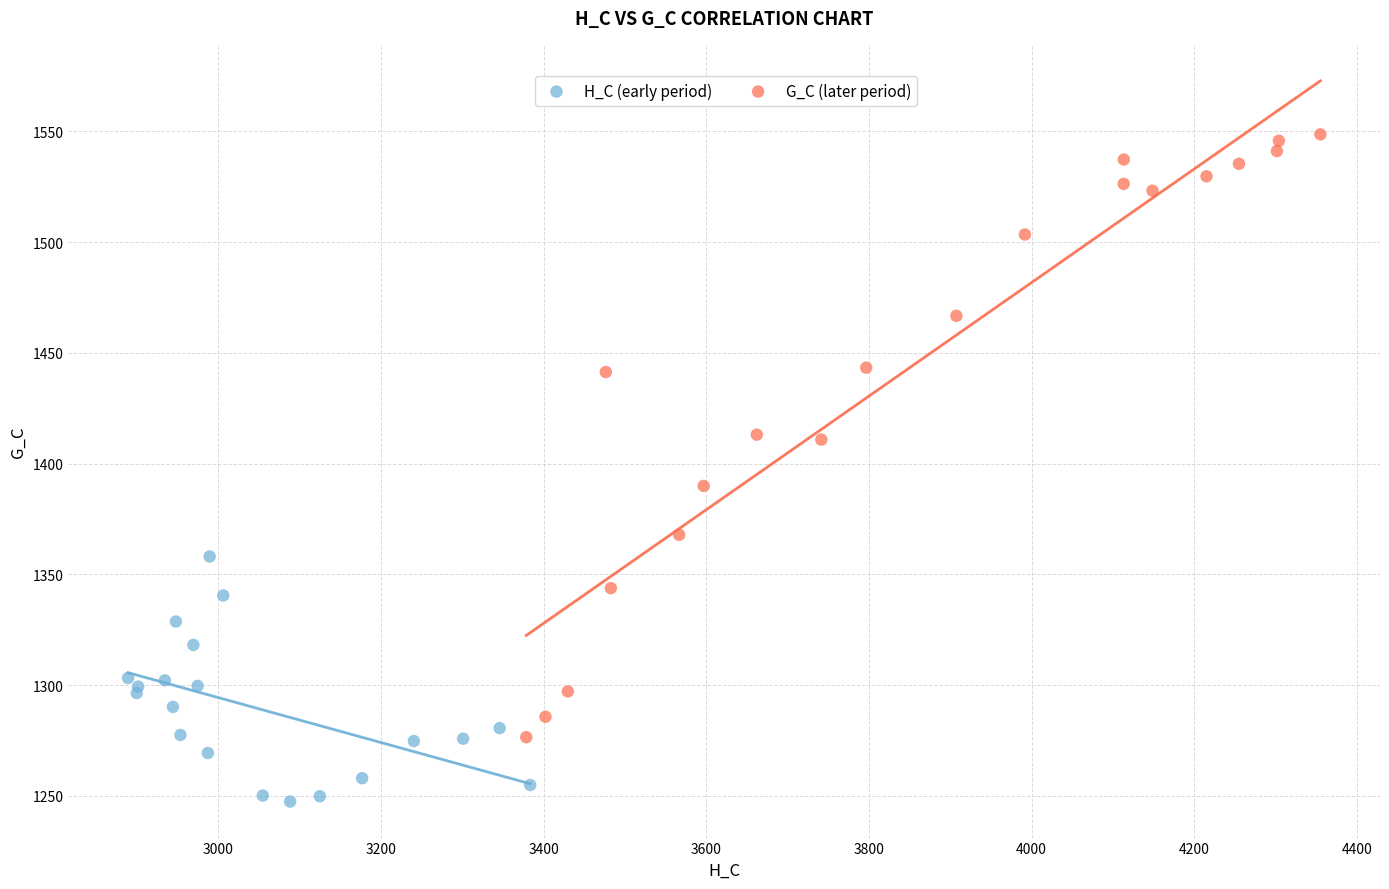

Which series has the widest spread of Y values?

G_C (later period)